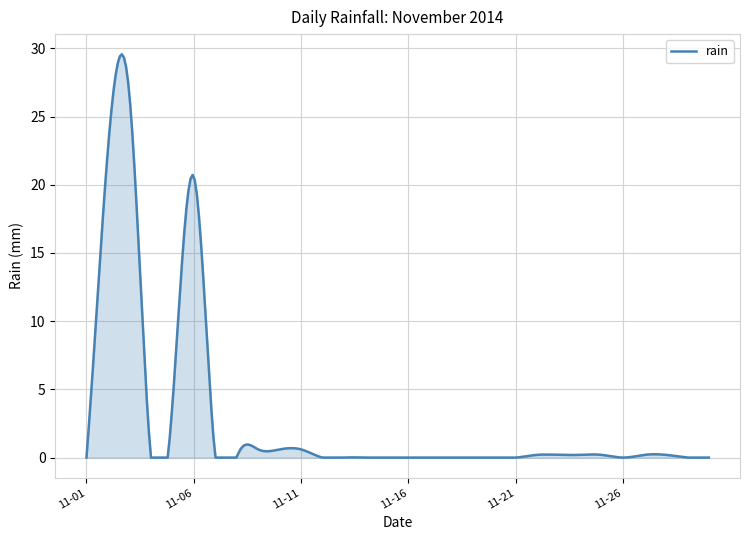

What is the difference between the maximum and minimum values?

29.6